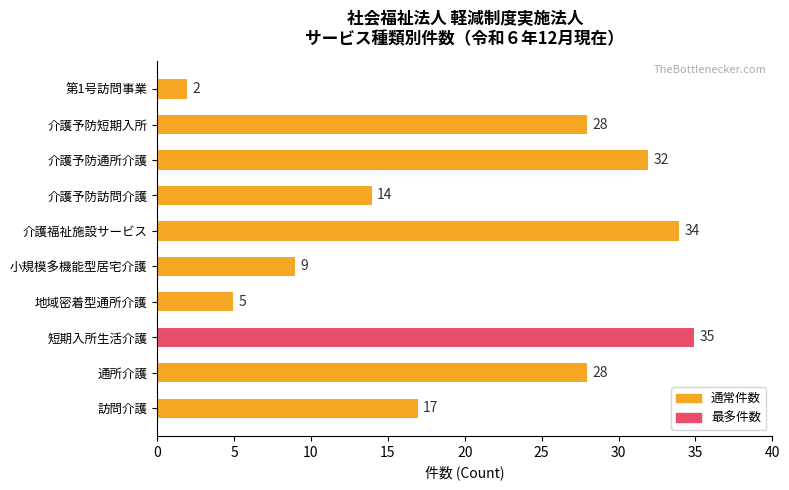

What is the difference between the second highest and second lowest values?

29